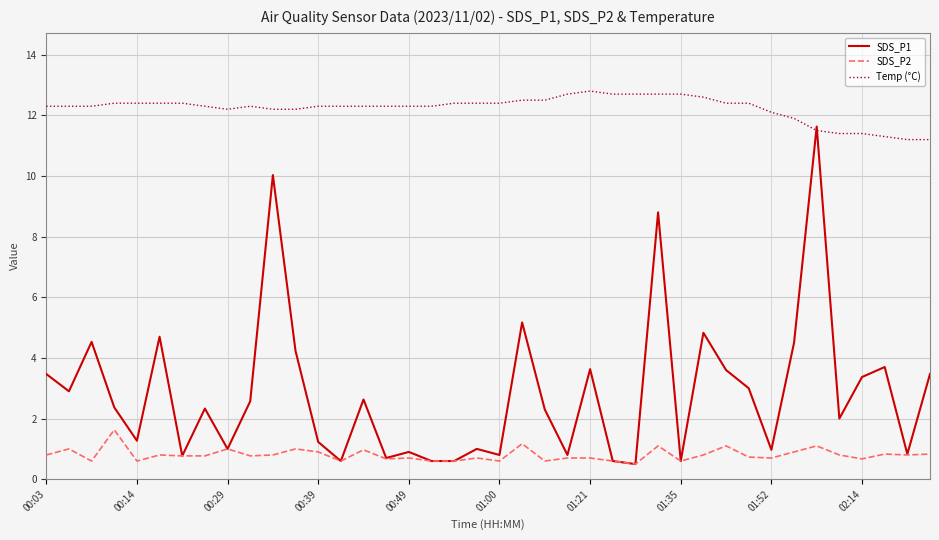

True or false: SDS_P2 and Temp (°C) cross at least once.

False